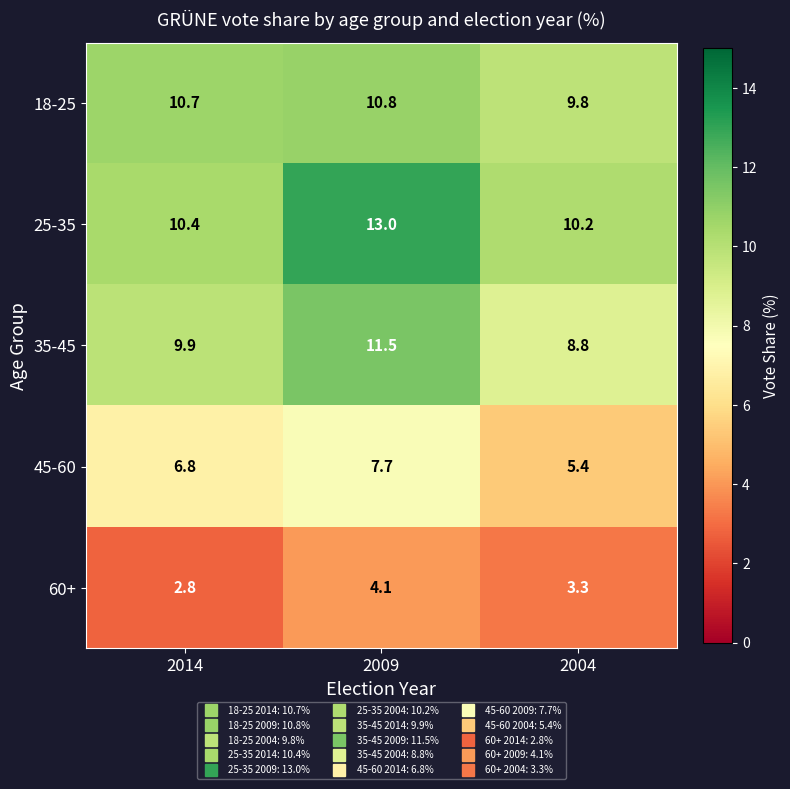

Is the value of 18-25 at 2004 greater than the value of 45-60 at 2014?

Yes